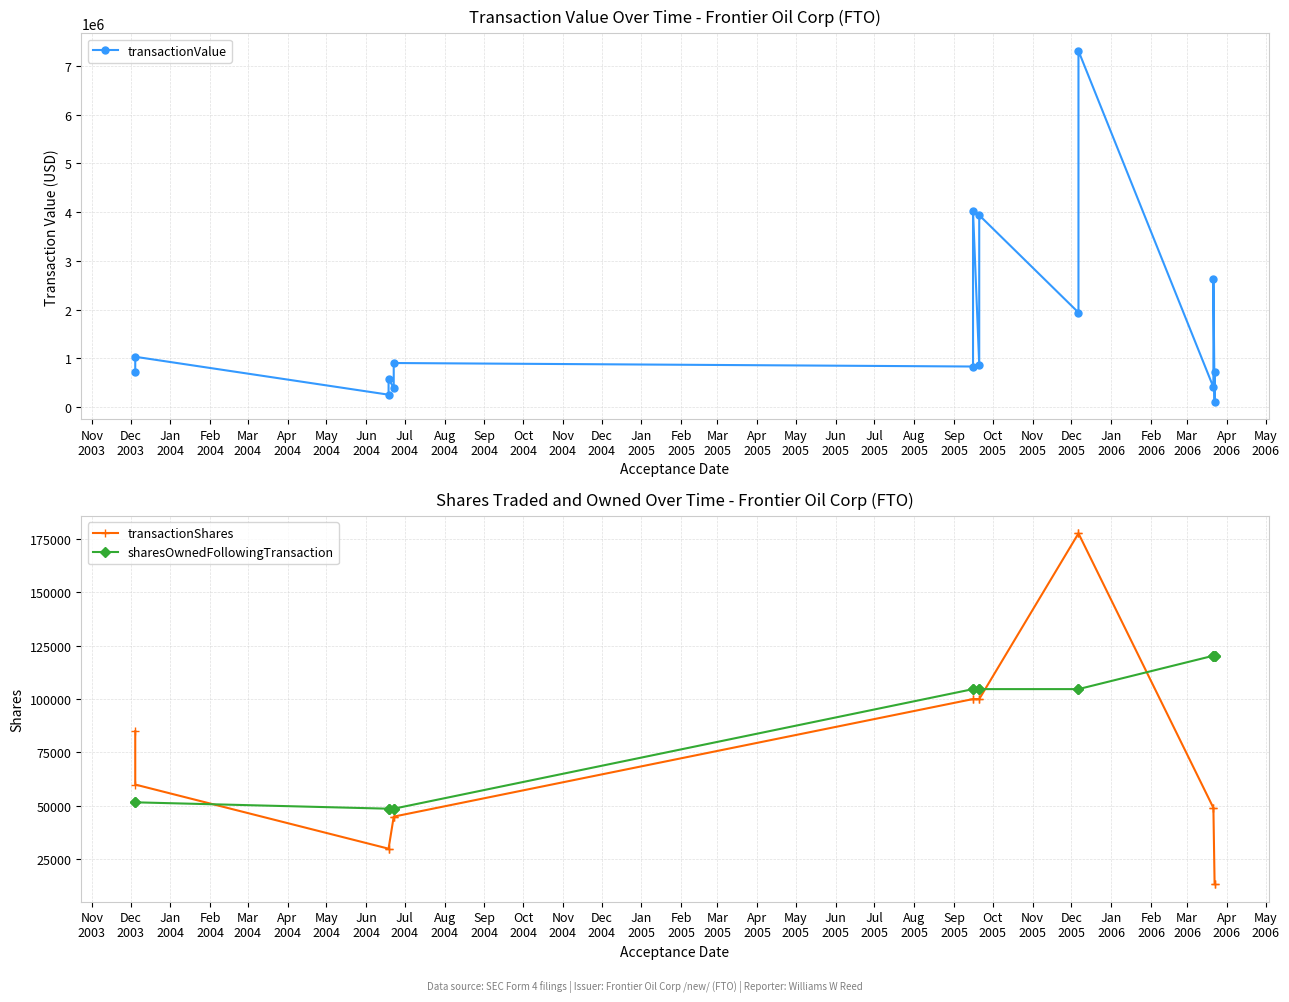

What is the value of the transactionShares point at the 15th from the left?

13400